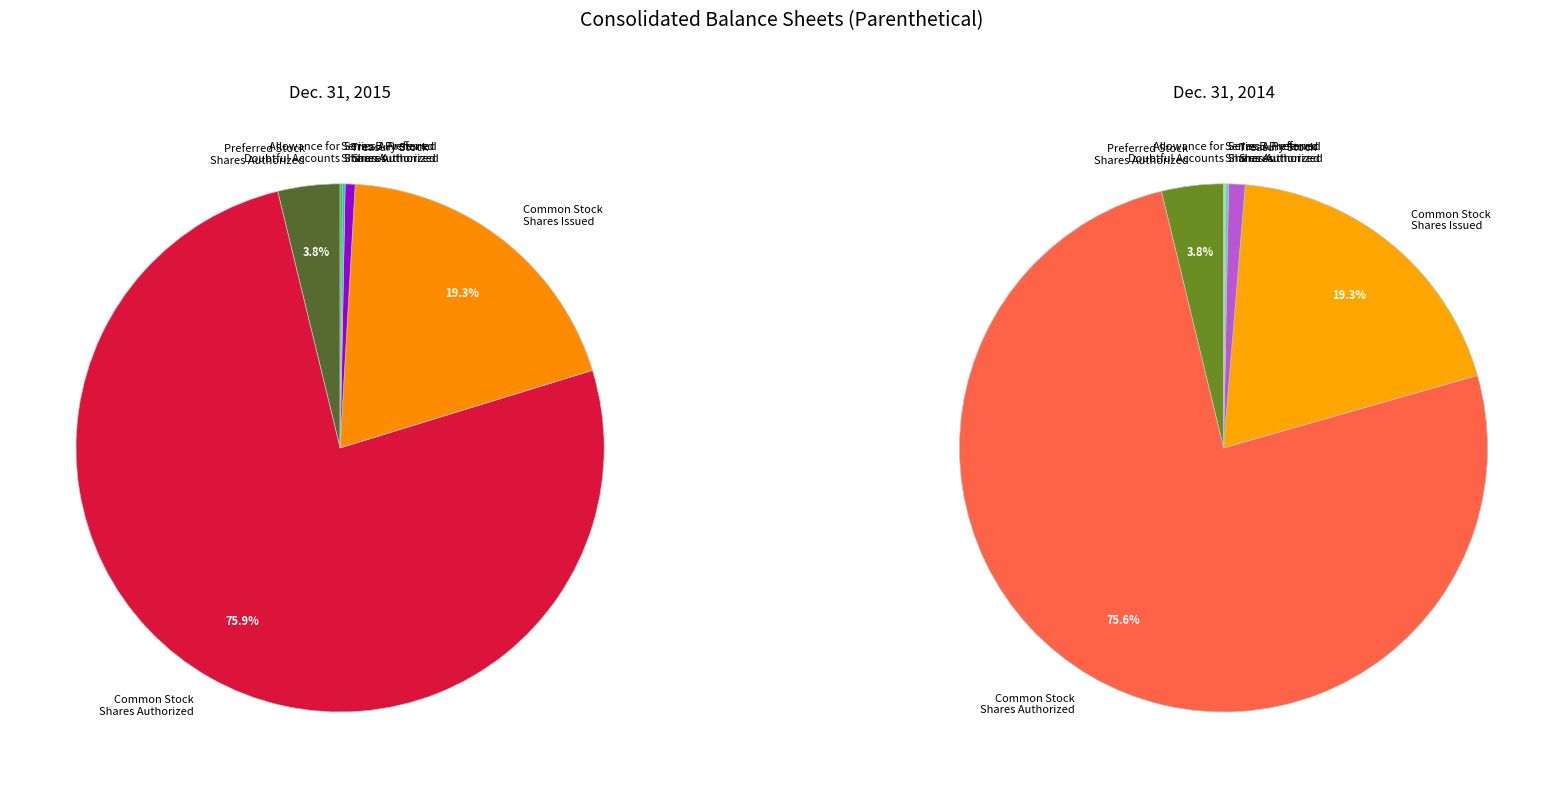

Is the sum of Common Stock
Shares Issued and Series A Preferred
Shares Authorized greater than half?

No